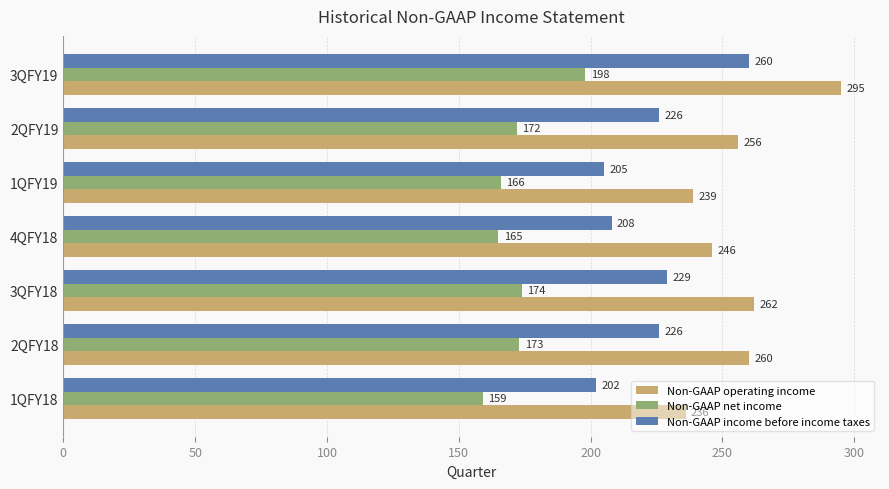

At which category is the sum across all series the highest?

3QFY19